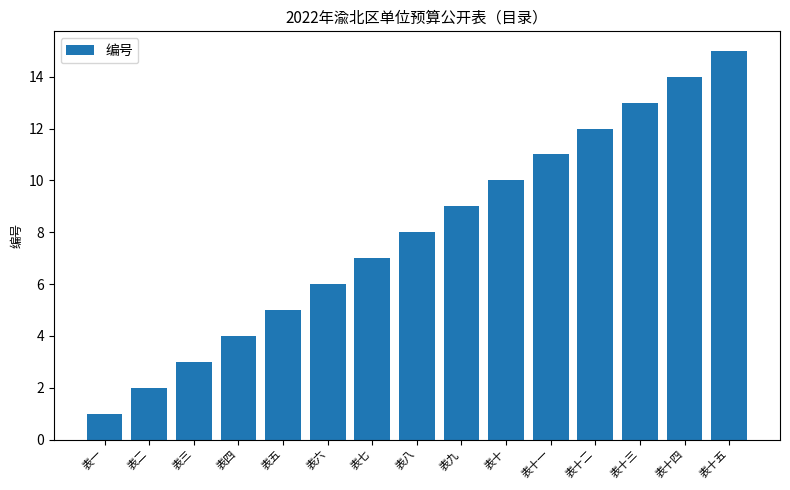

How many values are below 8?

7